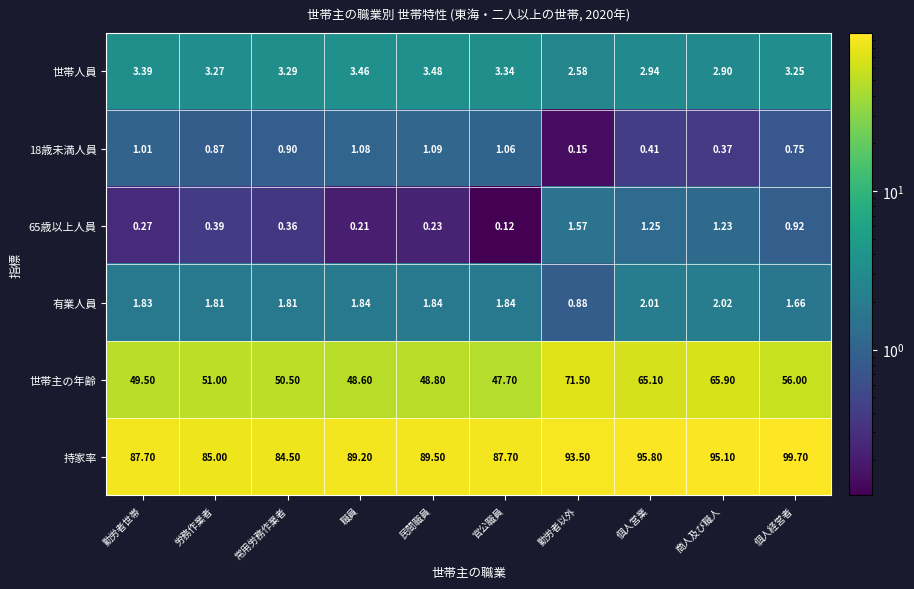

Between 勤労者以外 and 商人及び職人, which series saw the biggest shift?

世帯主の年齢